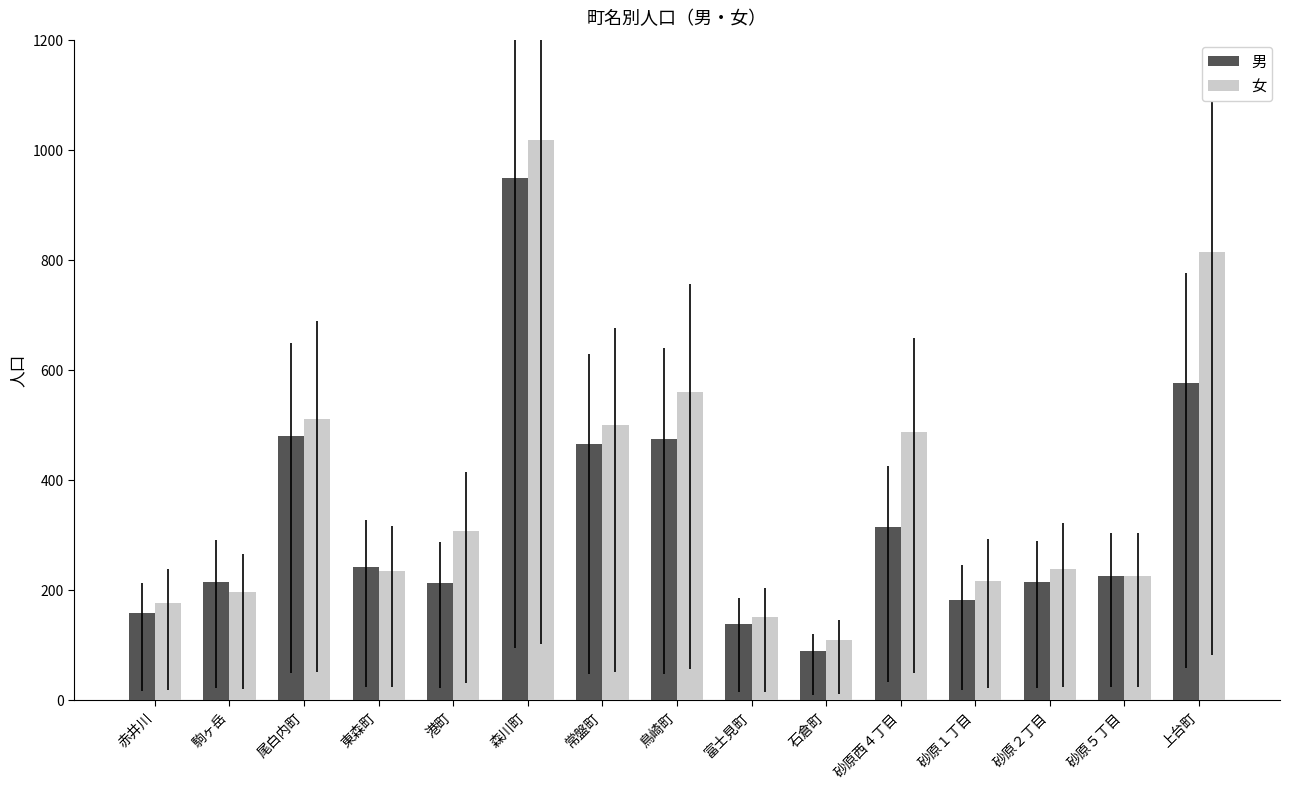

Rank the series by their average value, from highest to lowest.

女, 男